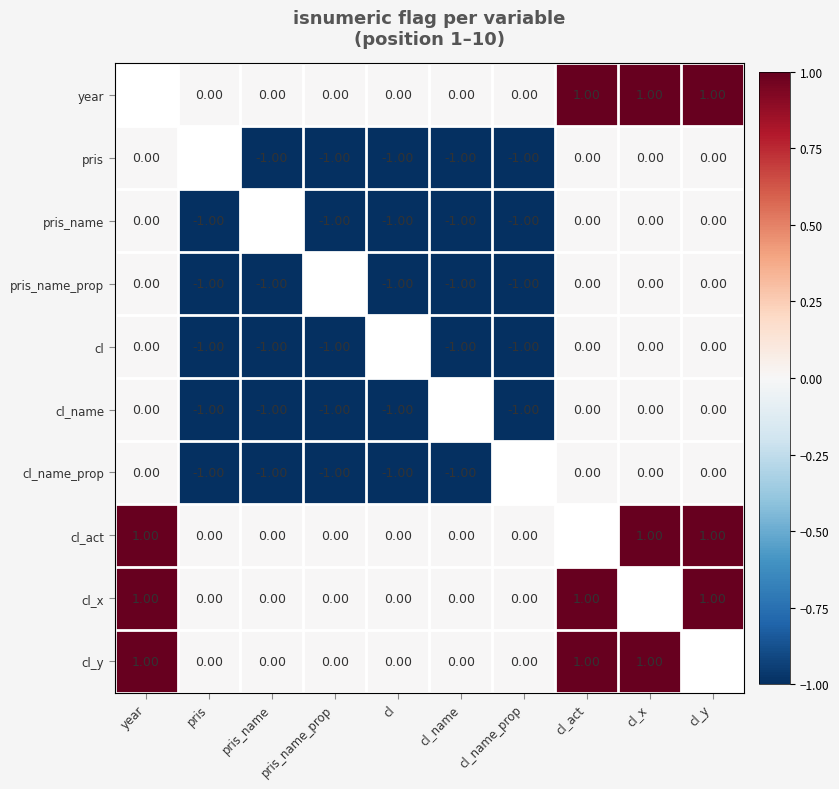

Which series has the largest range (max minus min)?

pris